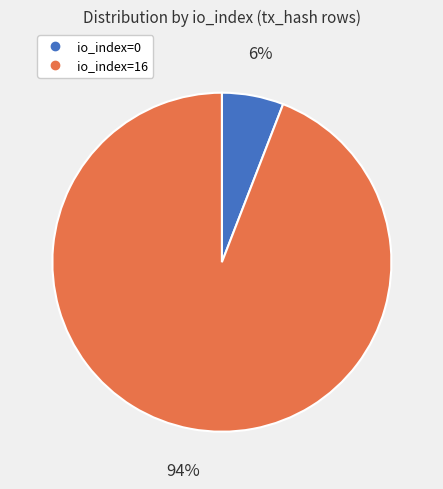

To the nearest percent, what is the combined percentage of io_index=16 and io_index=0?

100%